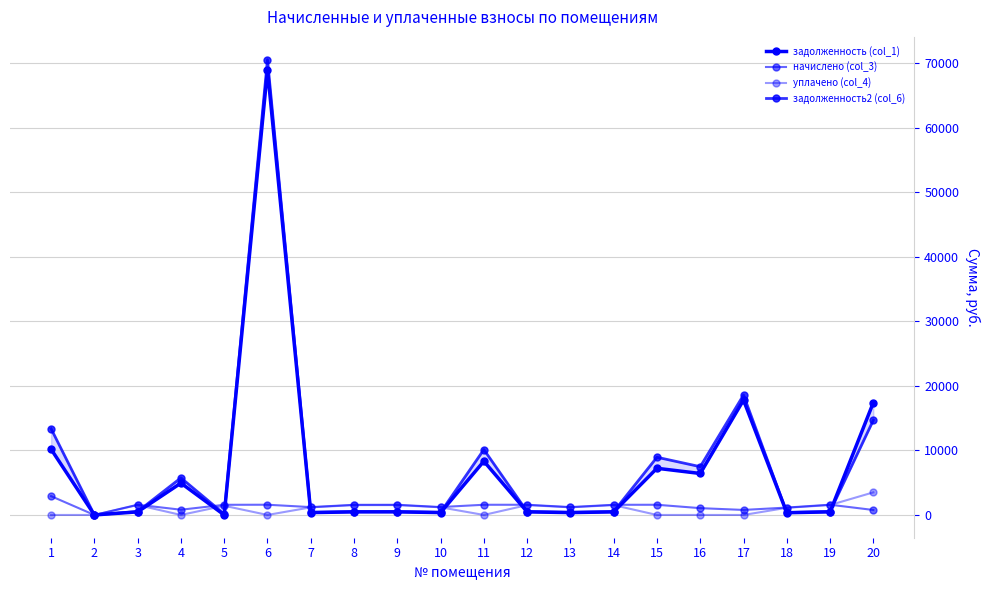

What are all the series names shown in the legend?

задолженность (col_1), начислено (col_3), уплачено (col_4), задолженность2 (col_6)